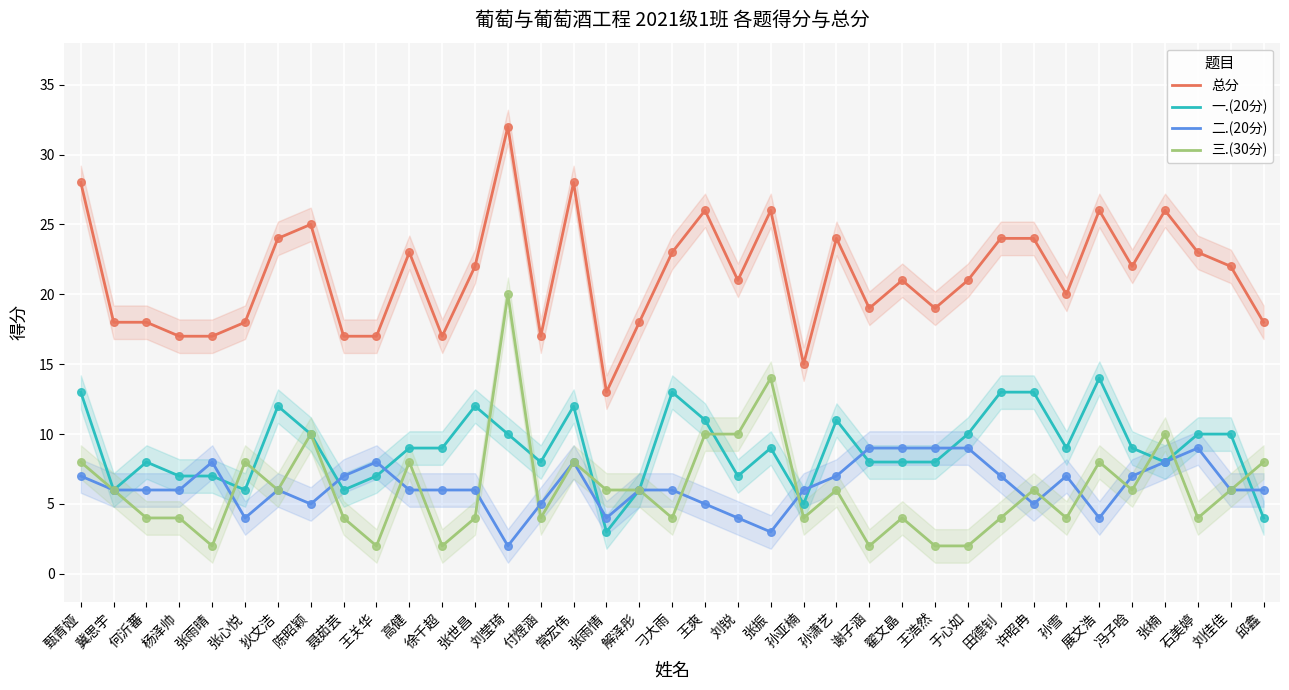

What are all the series names shown in the legend?

总分, 一.(20分), 二.(20分), 三.(30分)